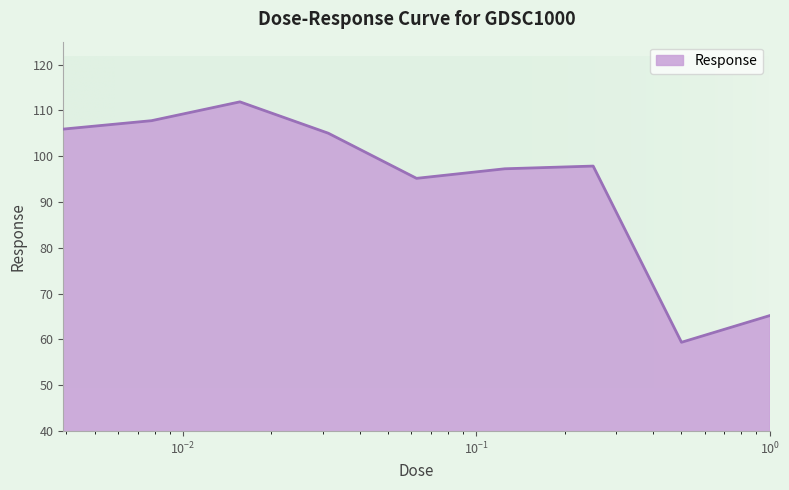

How many lines are shown in the chart?

1